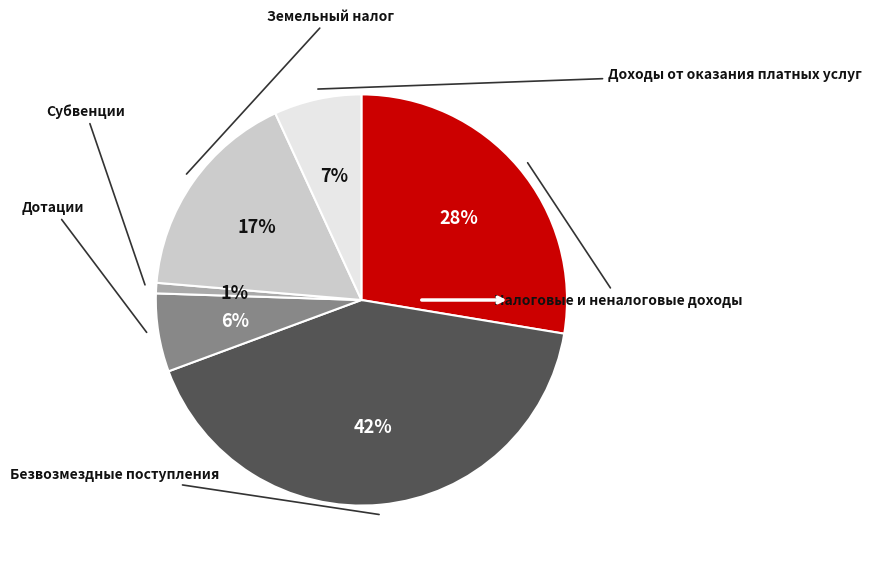

To the nearest percent, what is the average slice percentage?

17%